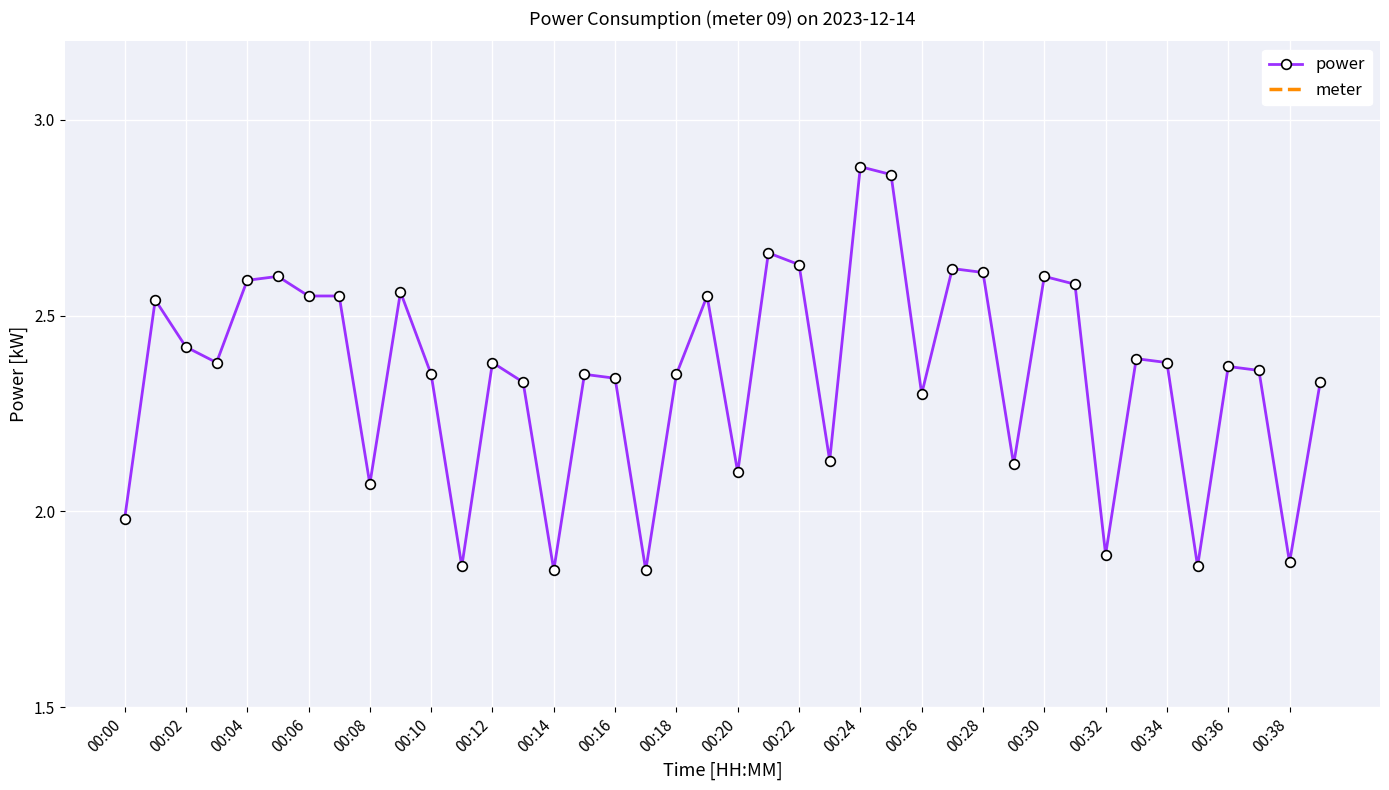

True or false: power has a value of 4.4 at 00:06.

False